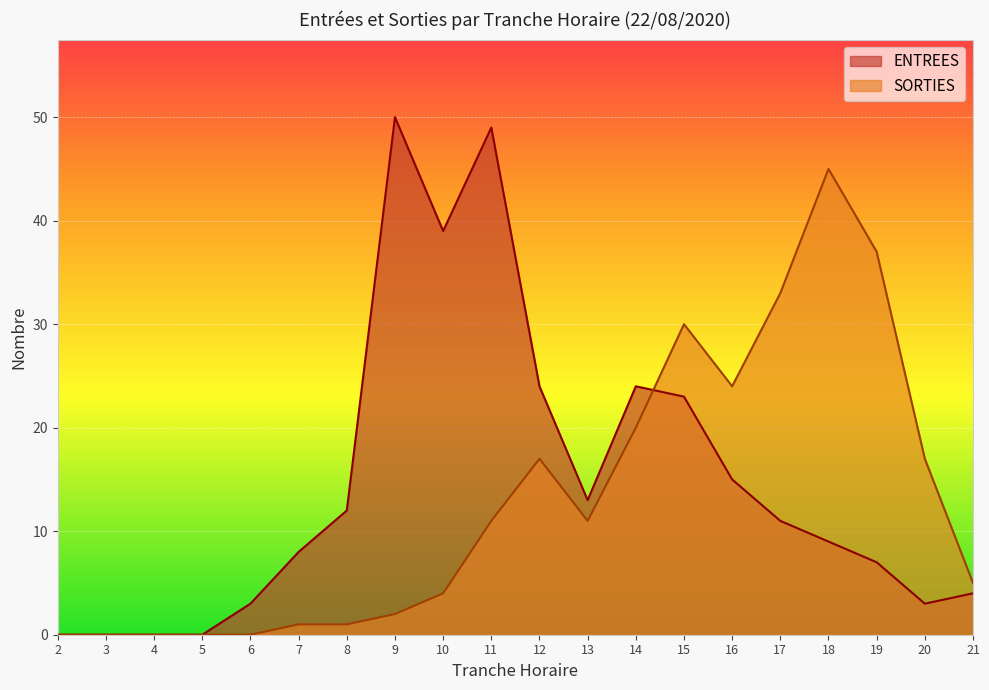

Which category has the highest value in the ENTREES series?

9